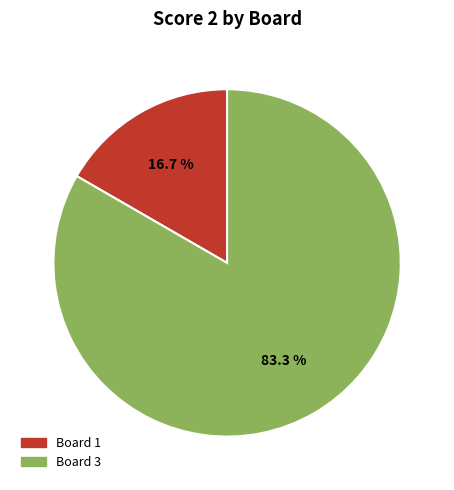

Is there a majority slice in this chart?

Yes